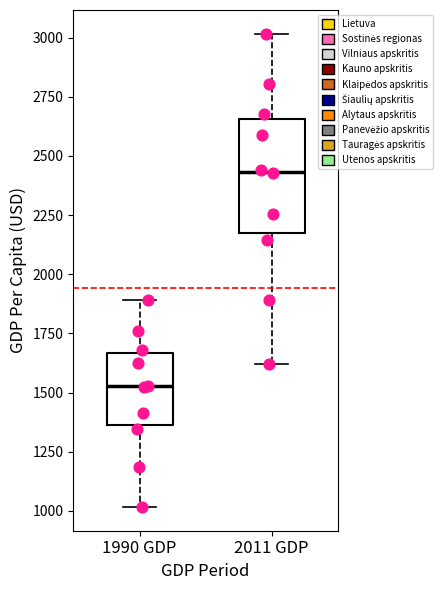

Reading left to right, transcribe this box plot: for each box, give where its median line is, the range the box spans, and where its two whiskers end, as read against the y-axis. The values are not printed on the chart, so give them approximately, as read against the axis.

1990 GDP: median 1550, box 1350 to 1650, whiskers 1000 to 1900
2011 GDP: median 2450, box 2150 to 2650, whiskers 1600 to 3000